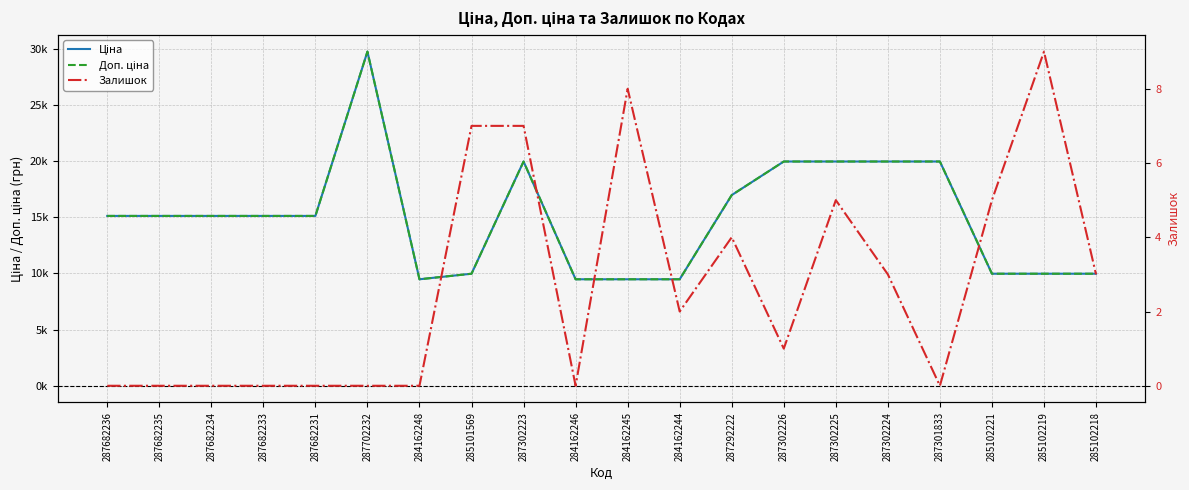

In Залишок, how many points are higher than both neighbors (excluding endpoints)?

4